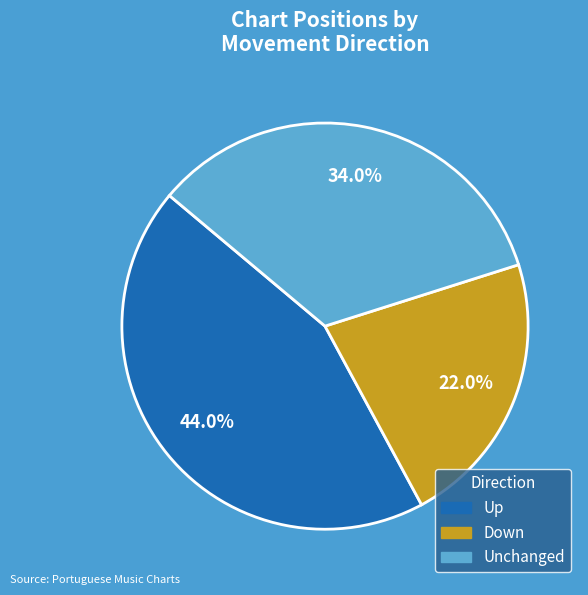

To the nearest percent, what is the difference between the largest and smallest slice percentages?

22%